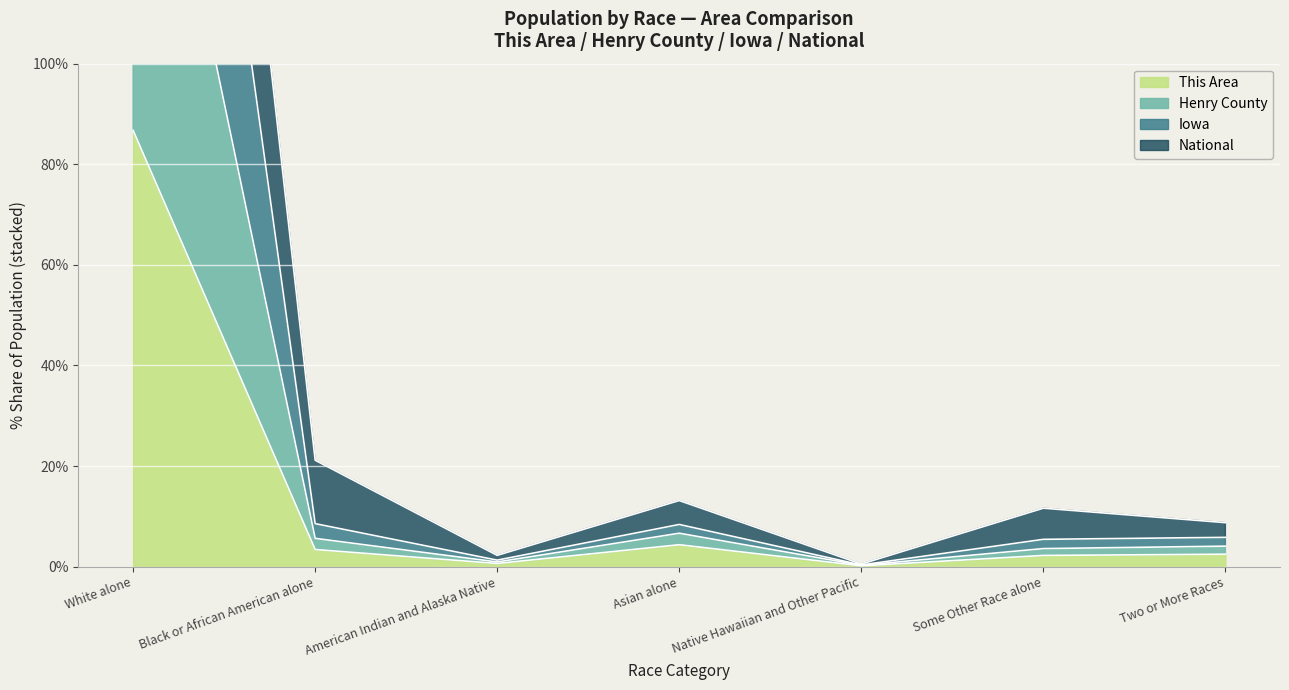

Count the number of categories in the chart.

7